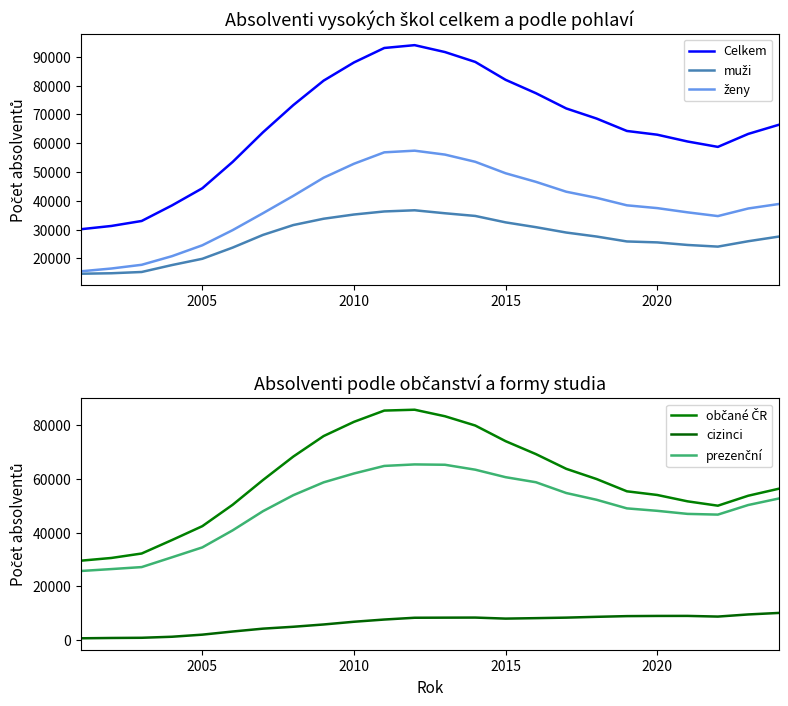

What are all the series names shown in the legend?

Celkem, muži, ženy, občané ČR, cizinci, prezenční